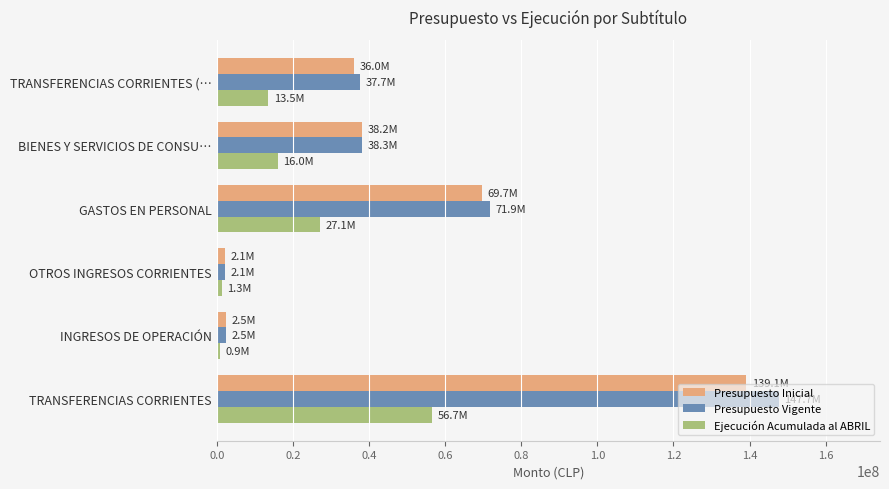

At which category is the sum across all series the highest?

TRANSFERENCIAS CORRIENTES